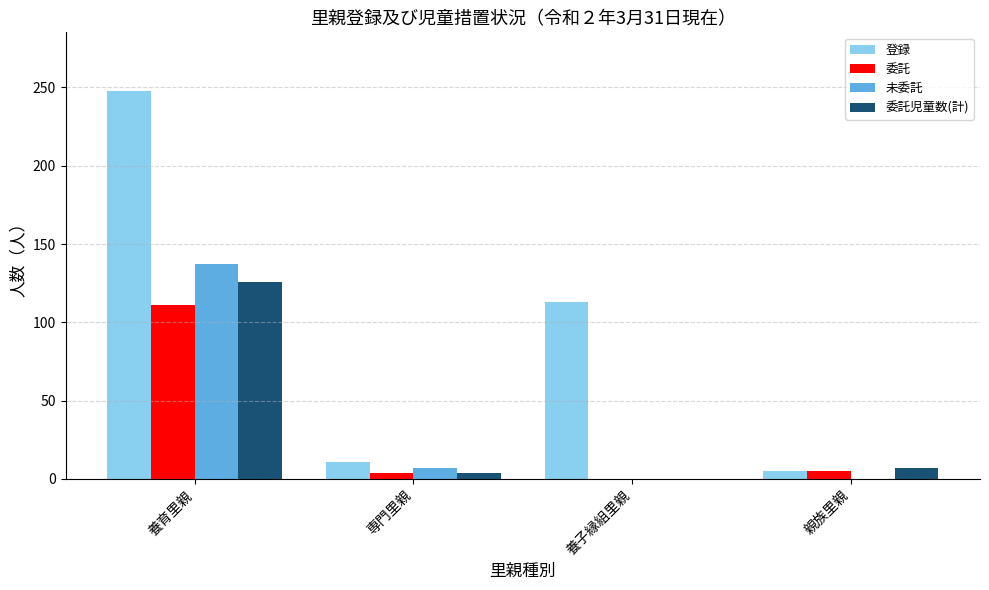

At which category is the sum across all series the highest?

養育里親